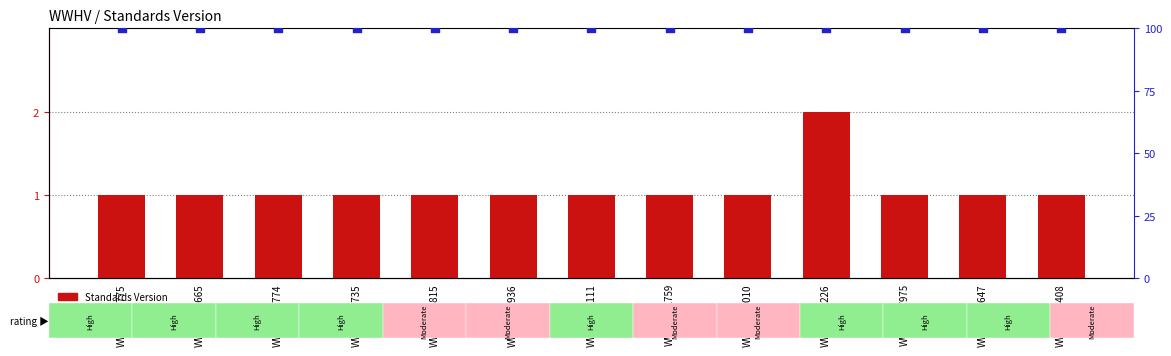

What is the total value across all series at WWHV026774?

101